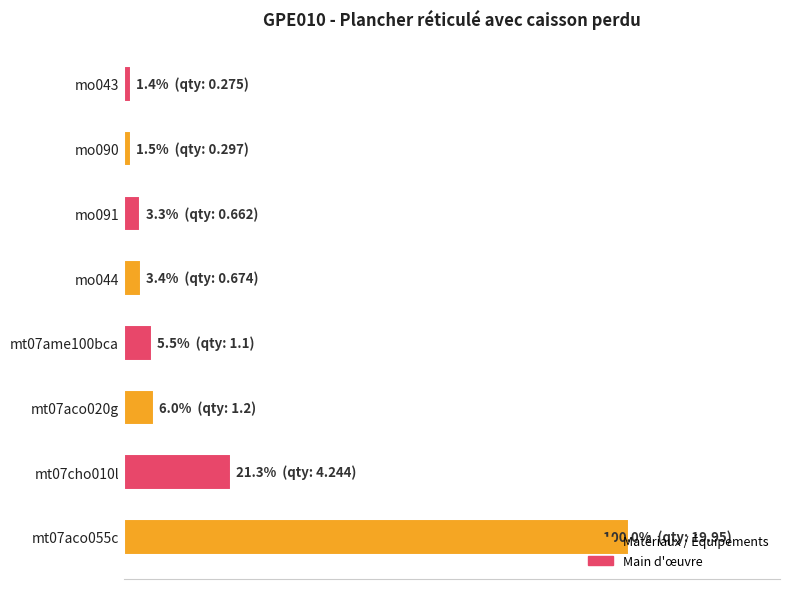

Are the bars horizontal?

Yes